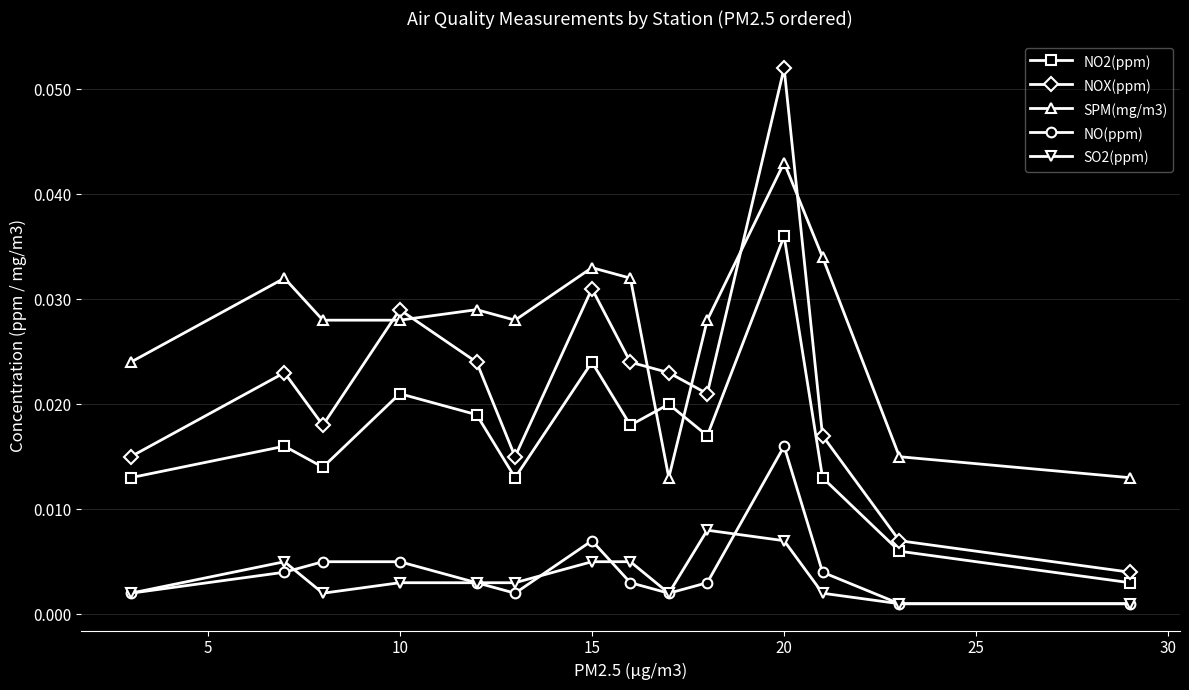

True or false: NO2(ppm) has more than 1 points higher than both neighbors.

True